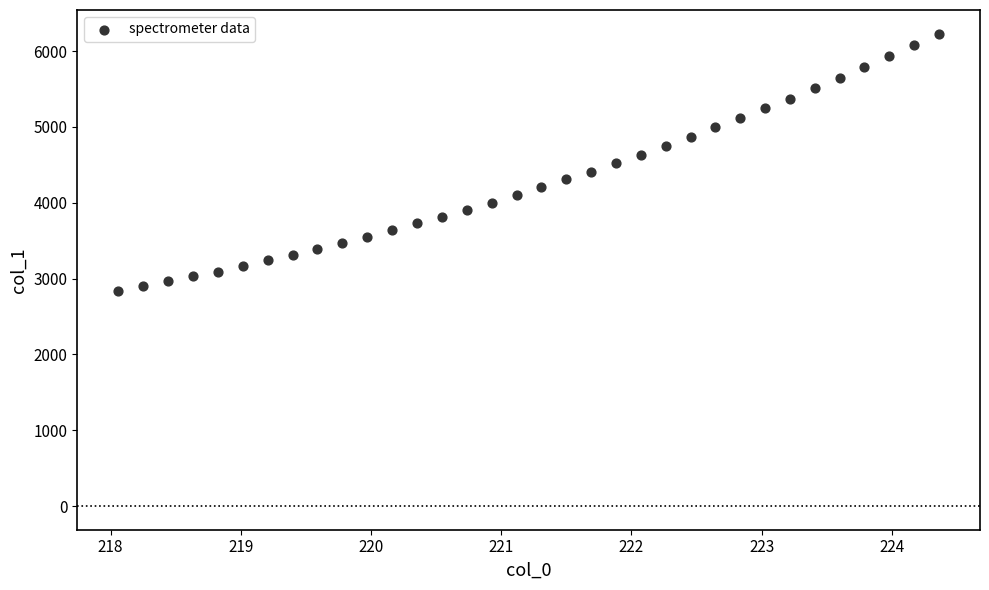

What is the range of Y values (max minus min)?

3392.3